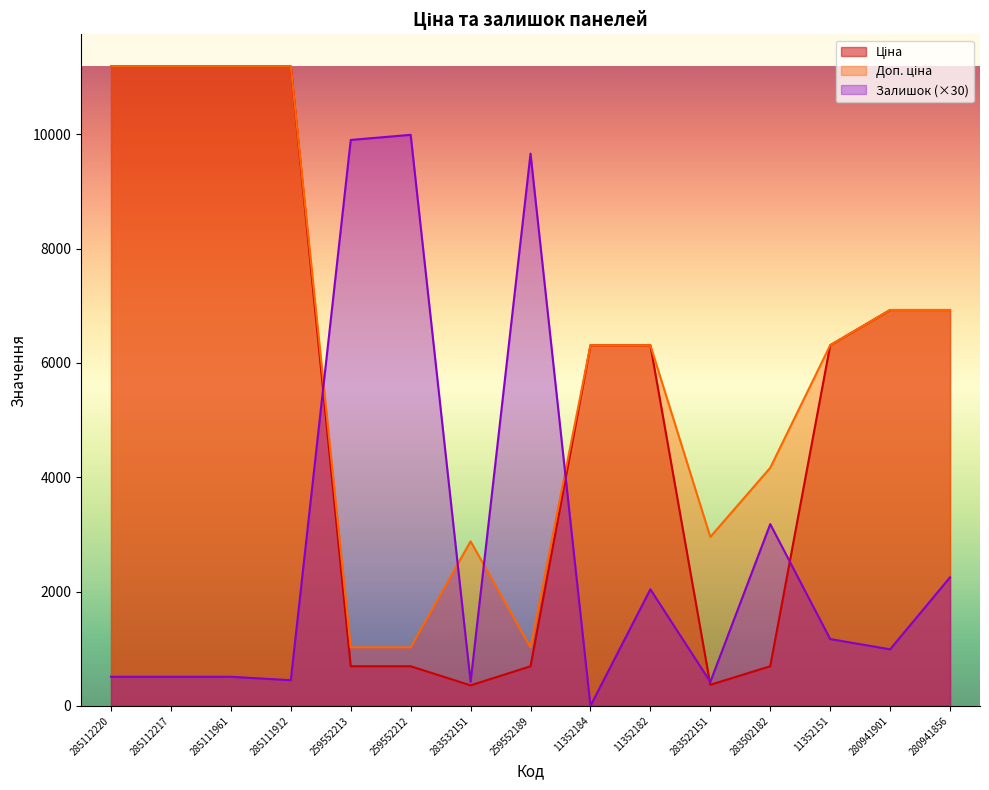

Reading left to right, list all the values displayed in this chart.

Ціна: 285112220=11188.2	285112217=11188.2	285111961=11188.2	285111912=11188.2	259552213=693.7	259552212=693.7	283532151=359.9	259552189=693.7	11352184=6308.8	11352182=6308.8	283522151=369.5	283502182=694.3	11352151=6308.8	280941901=6925.7	280941856=6925.7
Доп. ціна: 285112220=11188.2	285112217=11188.2	285111961=11188.2	285111912=11188.2	259552213=1024.6	259552212=1024.6	283532151=2878.8	259552189=1024.6	11352184=6308.8	11352182=6308.8	283522151=2955.8	283502182=4165.6	11352151=6308.8	280941901=6925.7	280941856=6925.7
Залишок: 285112220=510.0	285112217=510.0	285111961=510.0	285111912=450.0	259552213=9900.0	259552212=9990.0	283532151=420.0	259552189=9660.0	11352184=0.0	11352182=2040.0	283522151=420.0	283502182=3180.0	11352151=1170.0	280941901=990.0	280941856=2250.0